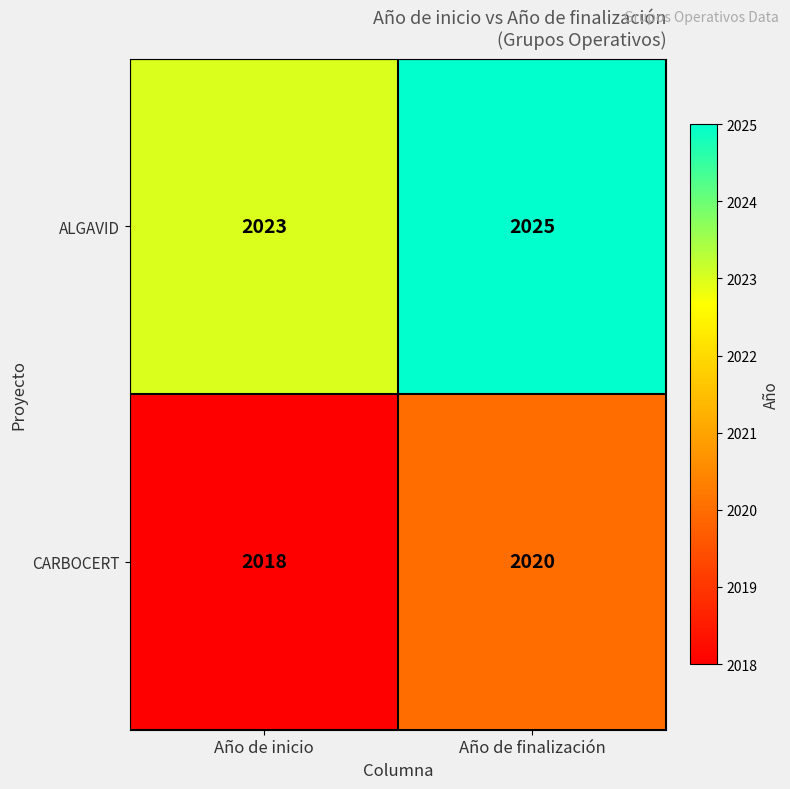

How many series are shown in this chart?

2